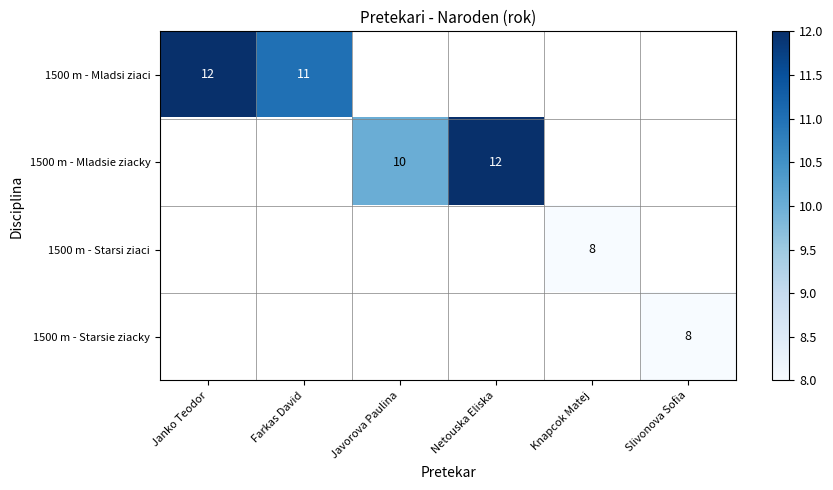

Which category has the highest value across all series?

Janko Teodor